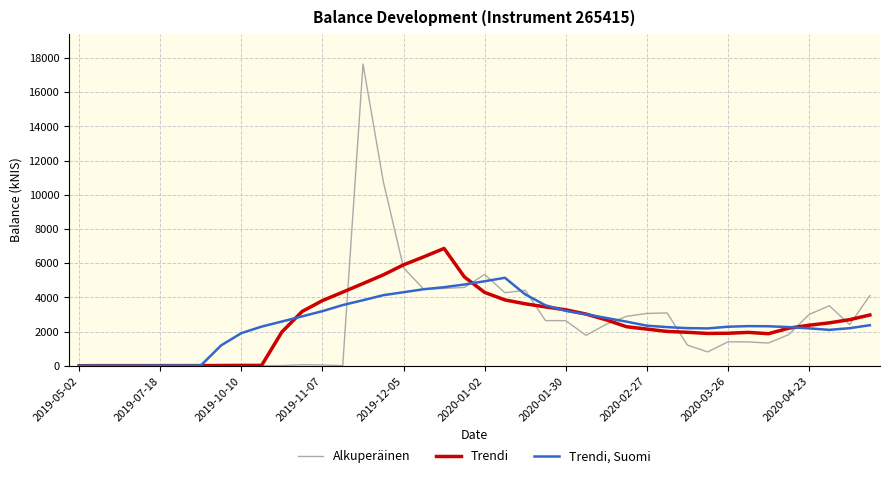

Rank the series by their maximum value, from highest to lowest.

Alkuperäinen, Trendi, Trendi, Suomi